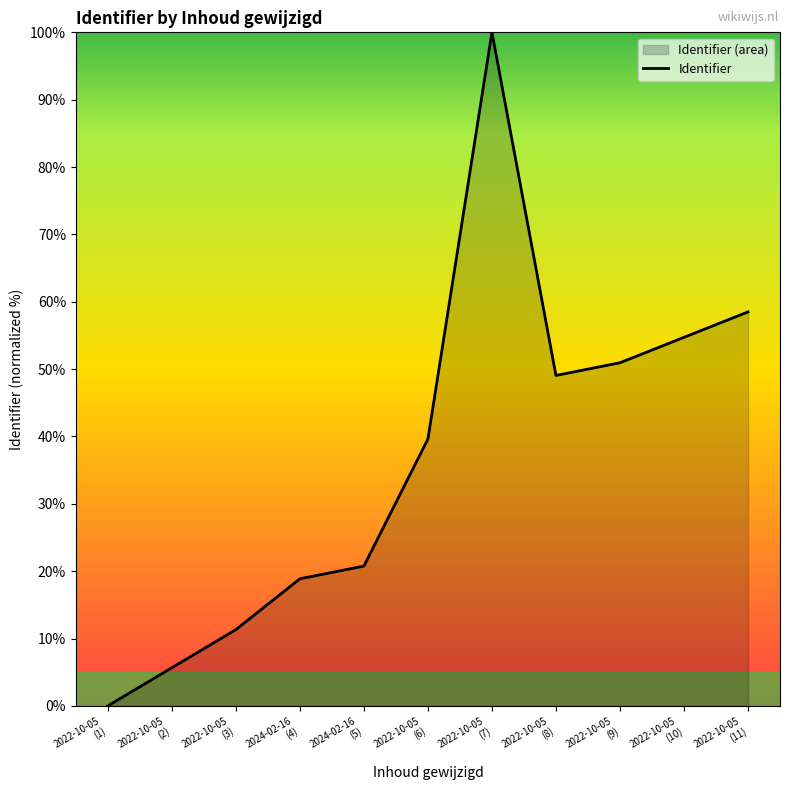

At which category does the data reach its first local peak?

2022-10-05
(7)